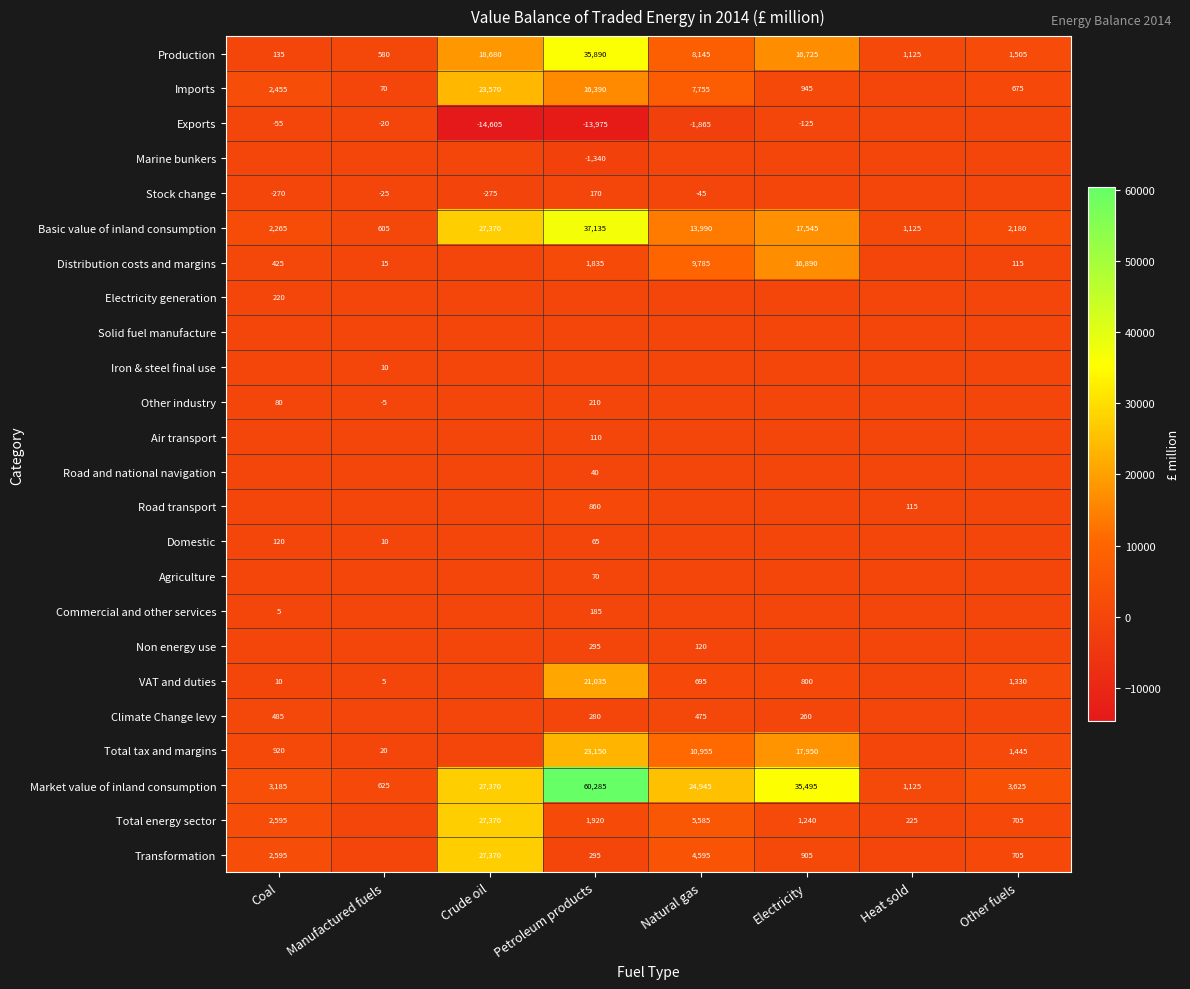

What is the average value of the Production series?

10348